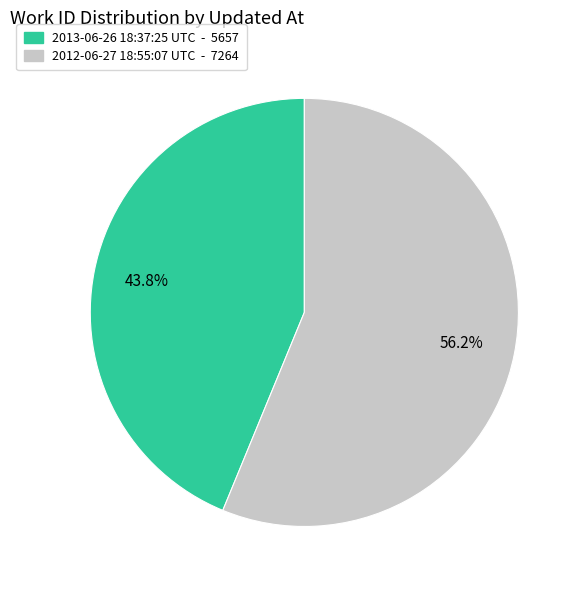

True or false: 2012-06-27 18:55:07 UTC accounts for 62% of the total.

False